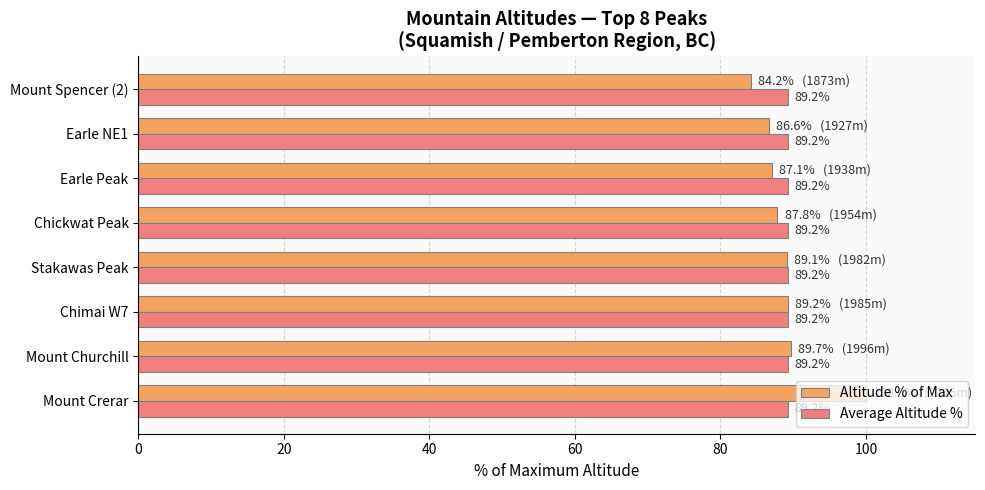

The Average Altitude % series shows 89.2 at Stakawas Peak. True or false?

True